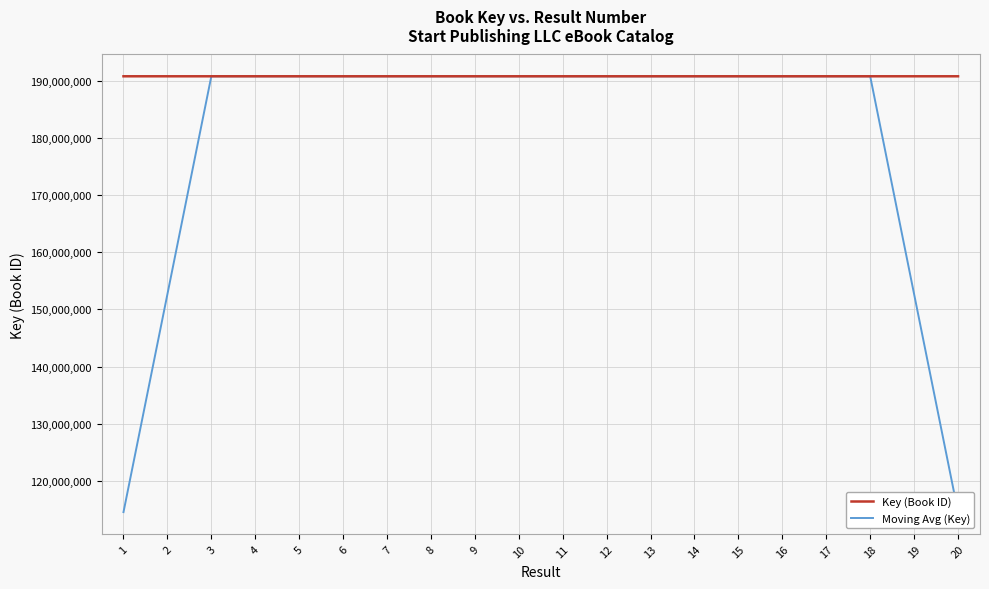

Reading right to left, transcribe all the data shown in this chart.

Key (Book ID): 20=190831898.0	19=190832448.0	18=190832159.0	17=190832339.0	16=190831680.0	15=190832195.0	14=190832520.0	13=190831861.0	12=190831717.0	11=190832556.0	10=190832303.0	9=190832231.0	8=190832592.0	7=190831753.0	6=190831604.0	5=190832411.0	4=190832701.0	3=190832267.0	2=190831825.0	1=190832809.0
Moving Avg (Key): 20=114499301.0	19=152665768.8	18=190832104.8	17=190832164.2	16=190832178.6	15=190832119.0	14=190831994.6	13=190832169.8	12=190832191.4	11=190832133.6	10=190832279.8	9=190832287.0	8=190832096.6	7=190832118.2	6=190832212.2	5=190832147.2	4=190832161.6	3=190832402.6	2=152665920.4	1=114499380.2